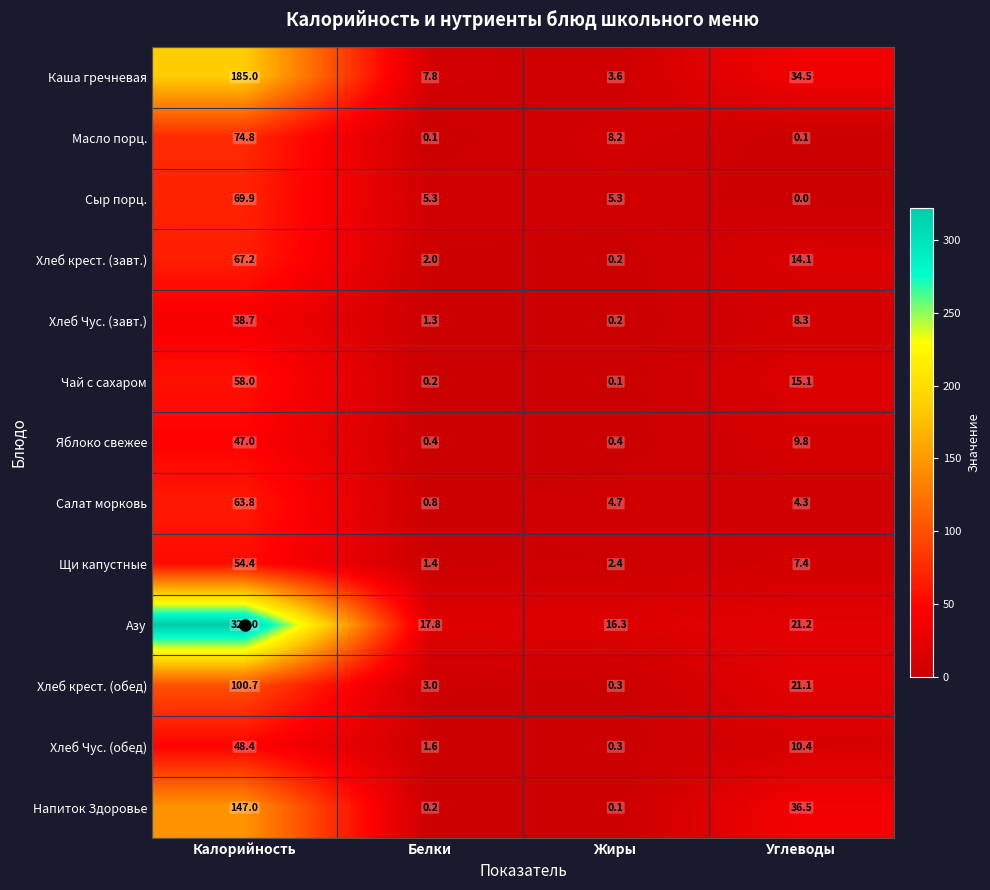

Read the Хлеб Чус. (завт.) value at Углеводы.

8.3